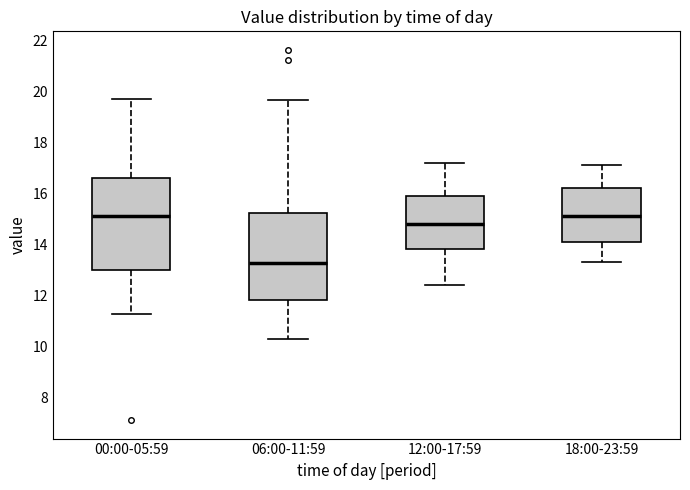

Reading left to right, transcribe this box plot: for each box, give where its median line is, the range the box spans, and where its two whiskers end, as read against the y-axis. The values are not printed on the chart, so give them approximately, as read against the axis.

00:00-05:59: median 15.2, box 13.0 to 16.6, whiskers 11.2 to 19.8
06:00-11:59: median 13.2, box 11.8 to 15.2, whiskers 10.2 to 19.6
12:00-17:59: median 14.8, box 13.8 to 16.0, whiskers 12.4 to 17.2
18:00-23:59: median 15.2, box 14.2 to 16.2, whiskers 13.4 to 17.2